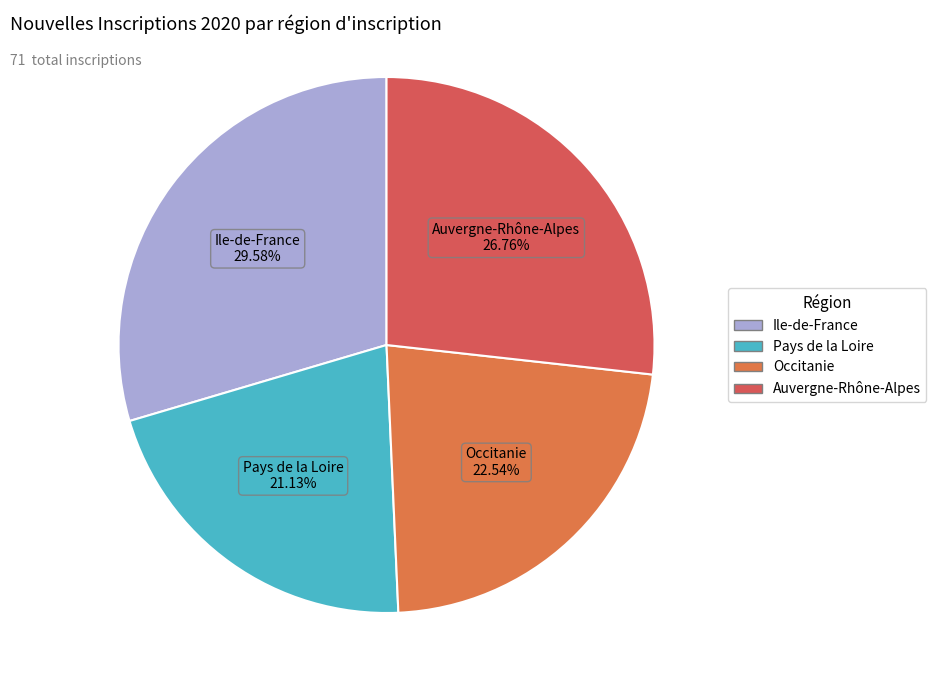

To the nearest percent, what is the combined percentage of Auvergne-Rhône-Alpes and Ile-de-France?

56%